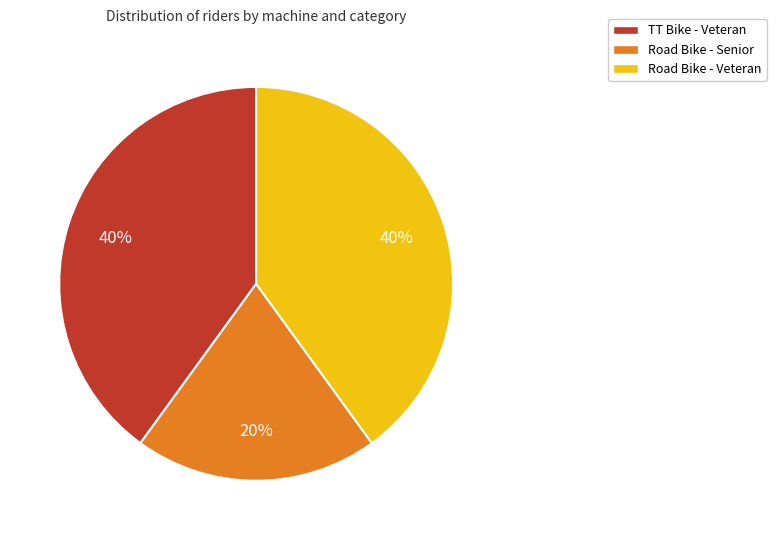

What is the ratio of the value at TT Bike - Veteran to the value at Road Bike - Senior?

2.0